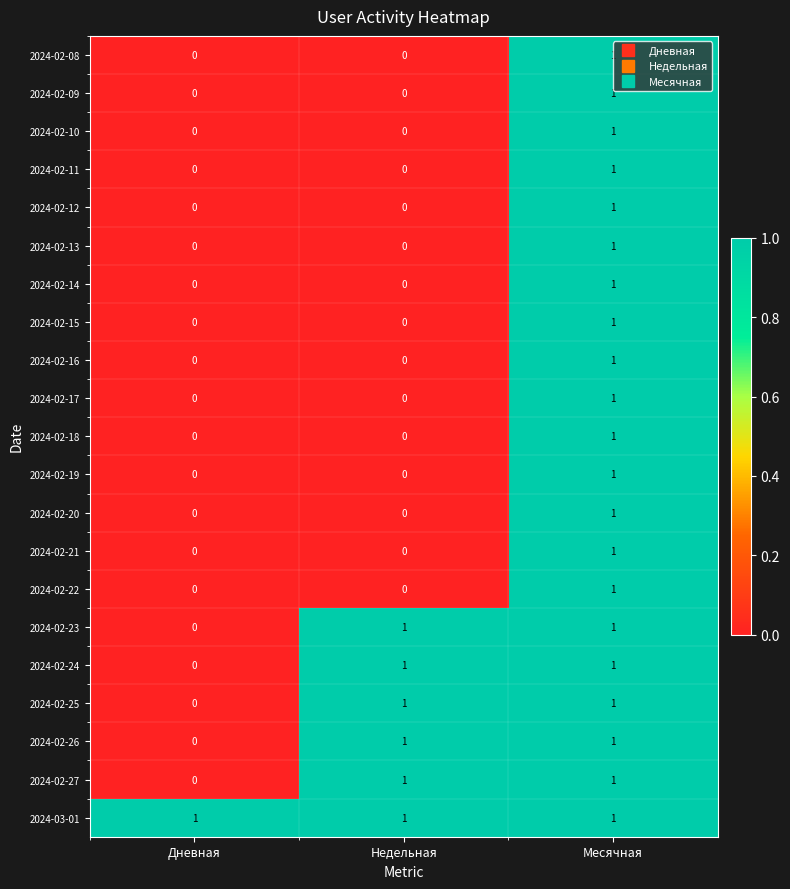

The 2024-02-22 series shows 2 at Месячная. True or false?

False